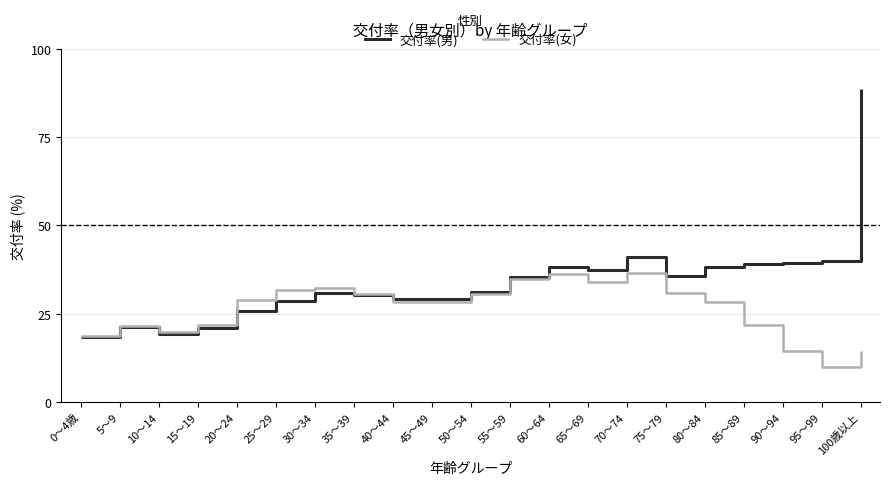

What is the approximate value of 交付率(男) at 100歳以上?

88.7